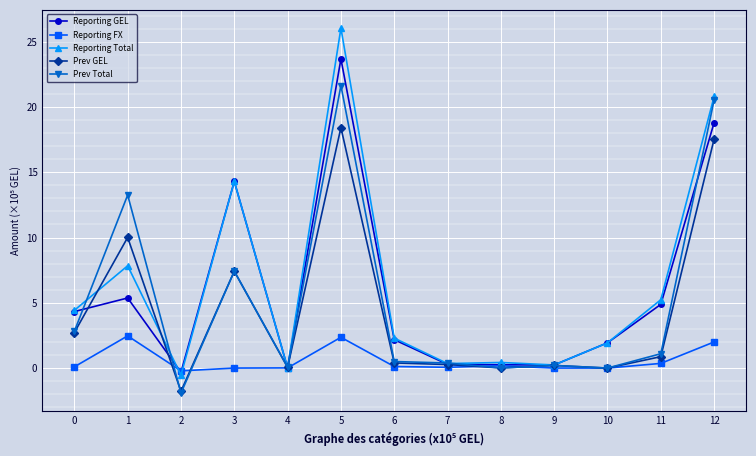

True or false: Prev GEL has more than 0 interior local peaks.

True